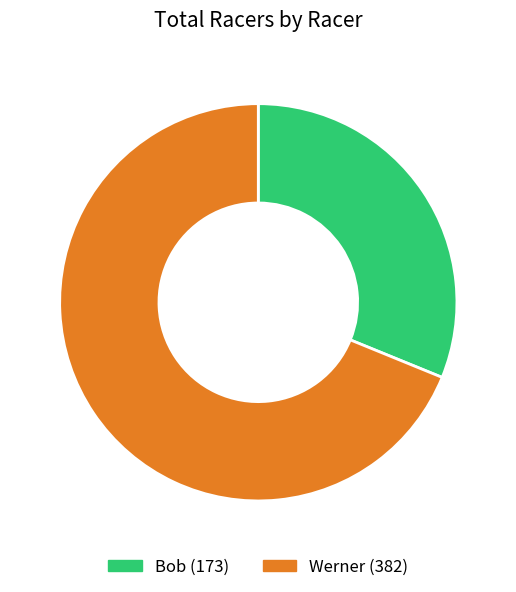

Between Bob and Werner, which is larger?

Werner